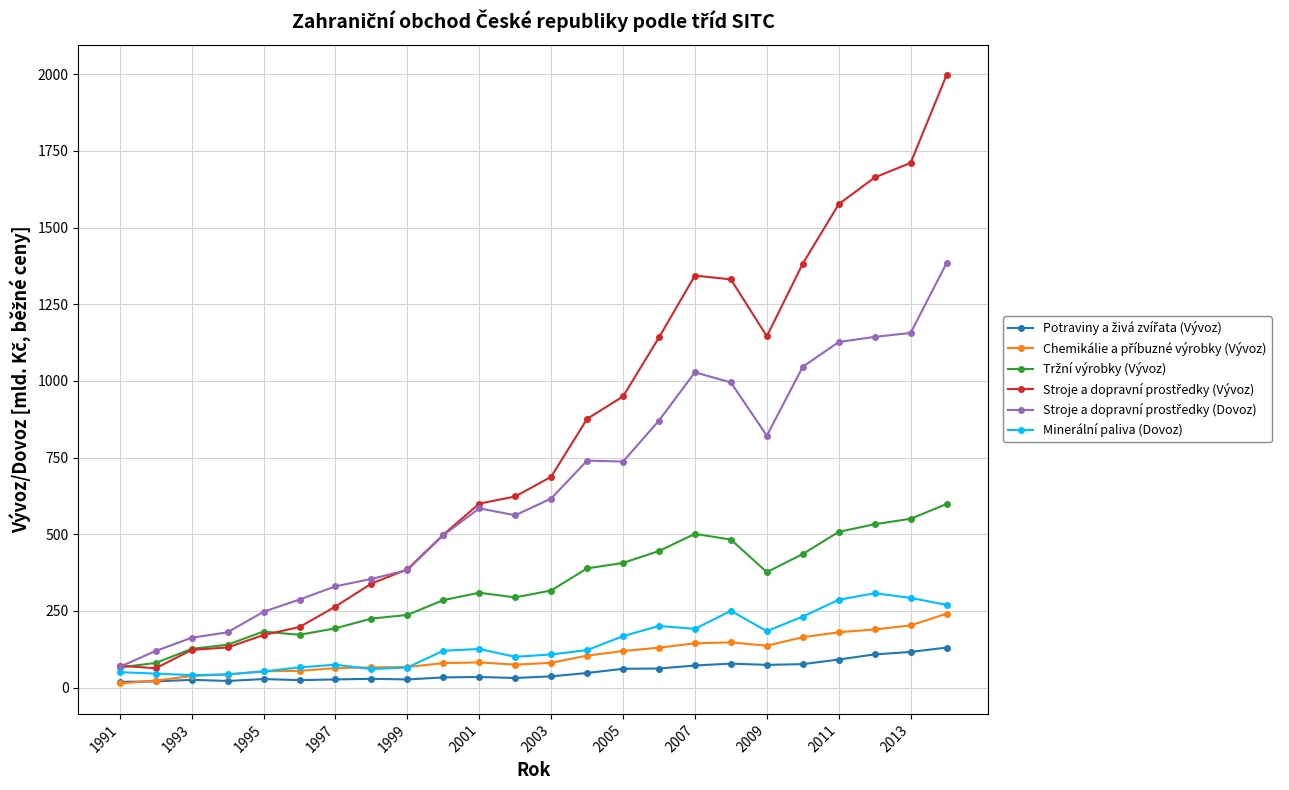

How many lines are shown in the chart?

6